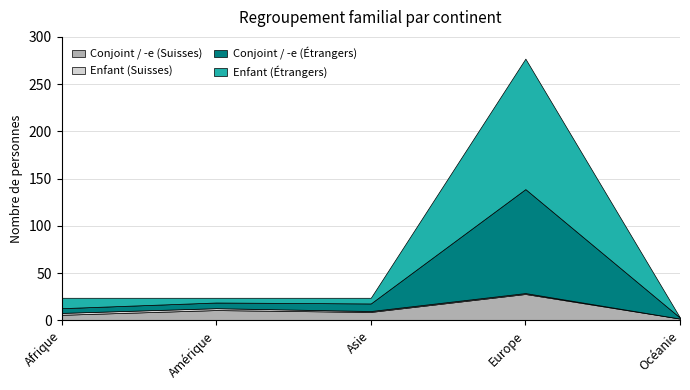

At which label does Conjoint / -e (Suisses) reach its peak?

Europe